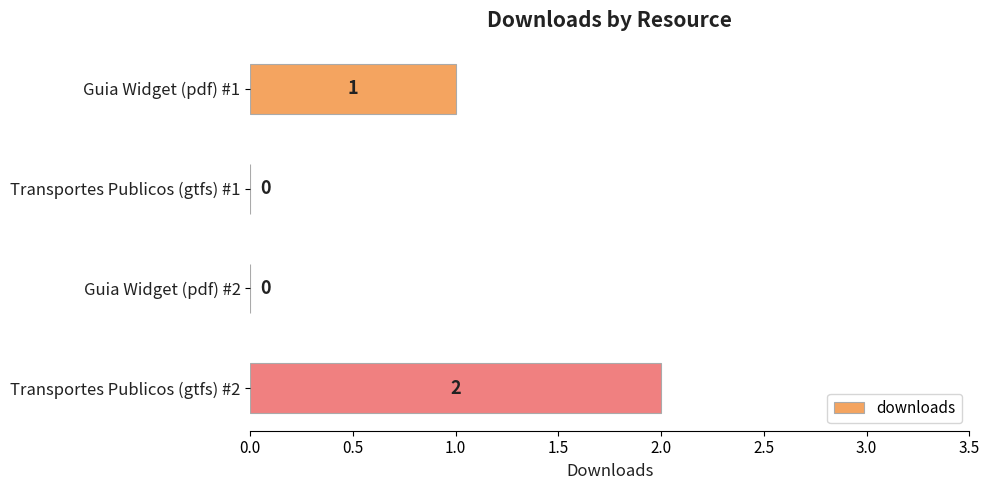

What is the change in value from Guia Widget (pdf) #2 to Transportes Publicos (gtfs) #2?

+2